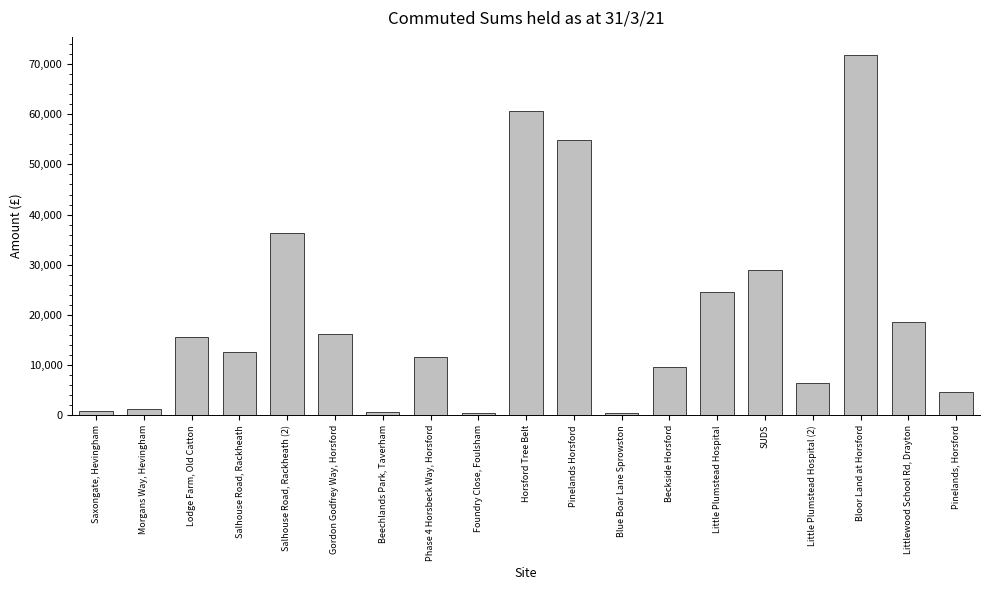

Which category has the highest value across all series?

Bloor Land at Horsford